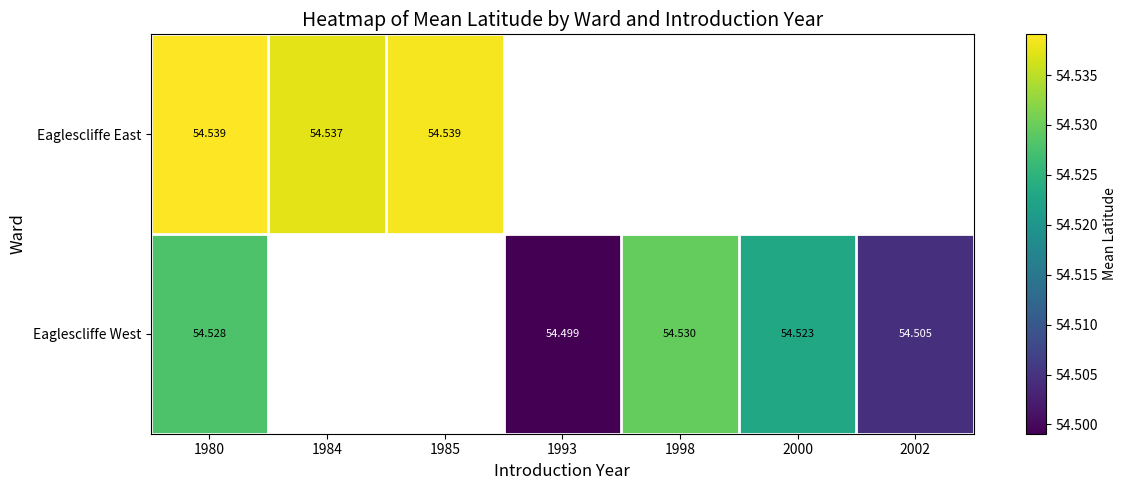

Is the value of Eaglescliffe West at 1993 greater than the value of Eaglescliffe East at 1998?

No